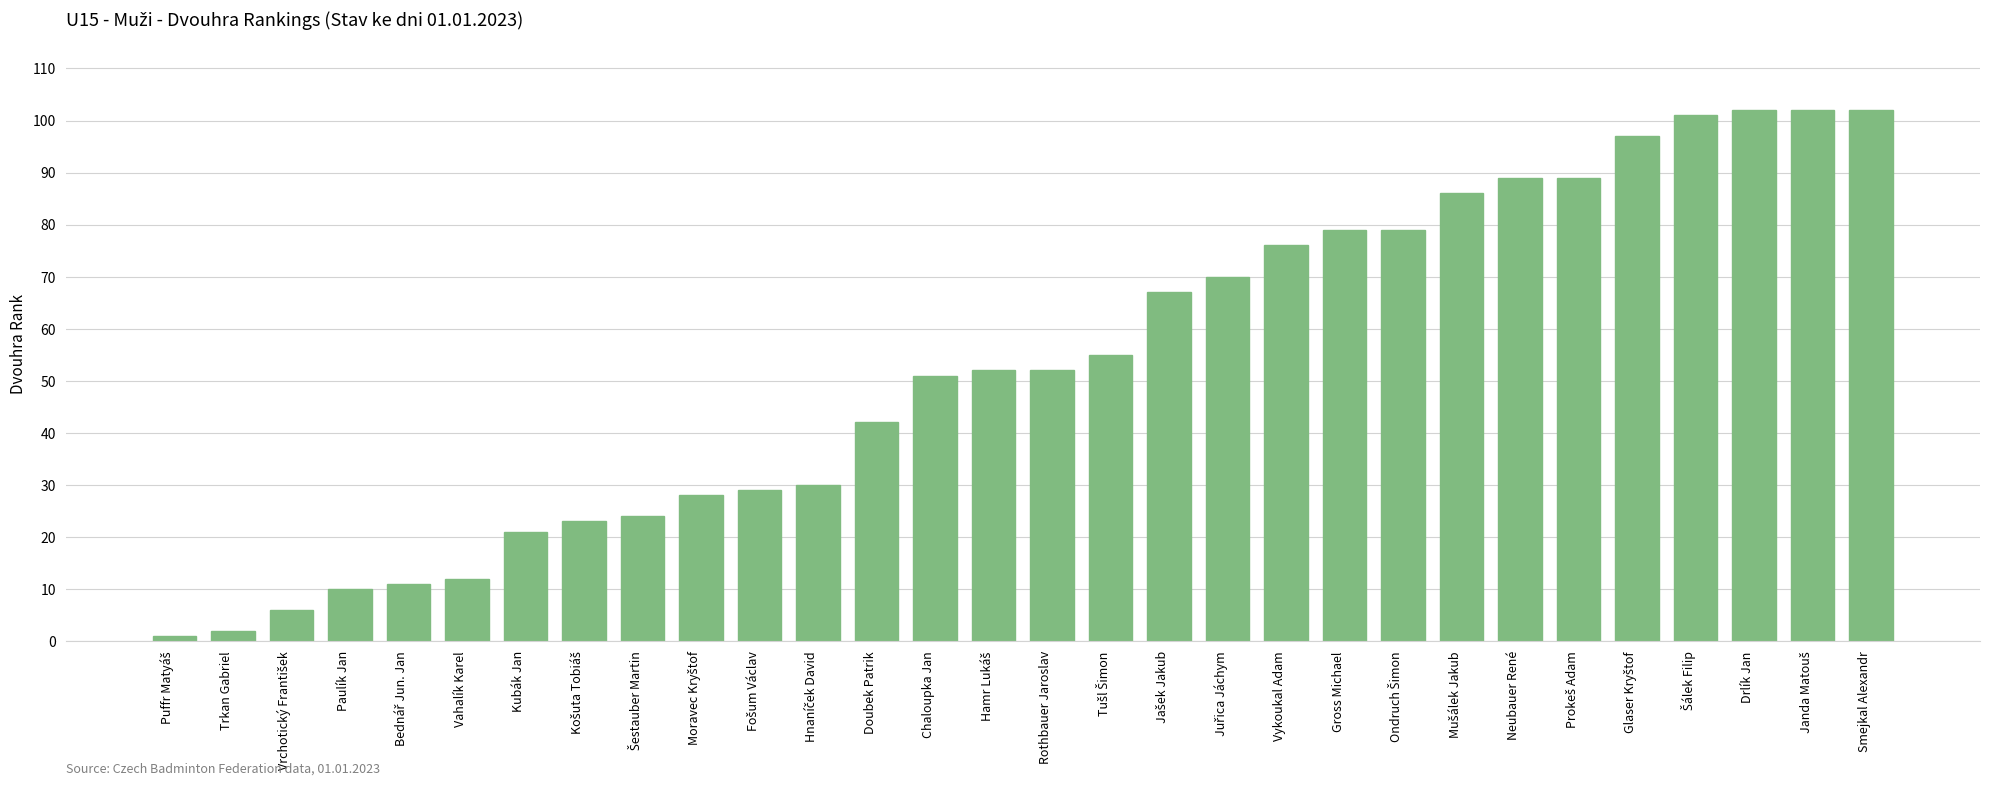

Is it true that the value at Drlík Jan is 37?

False